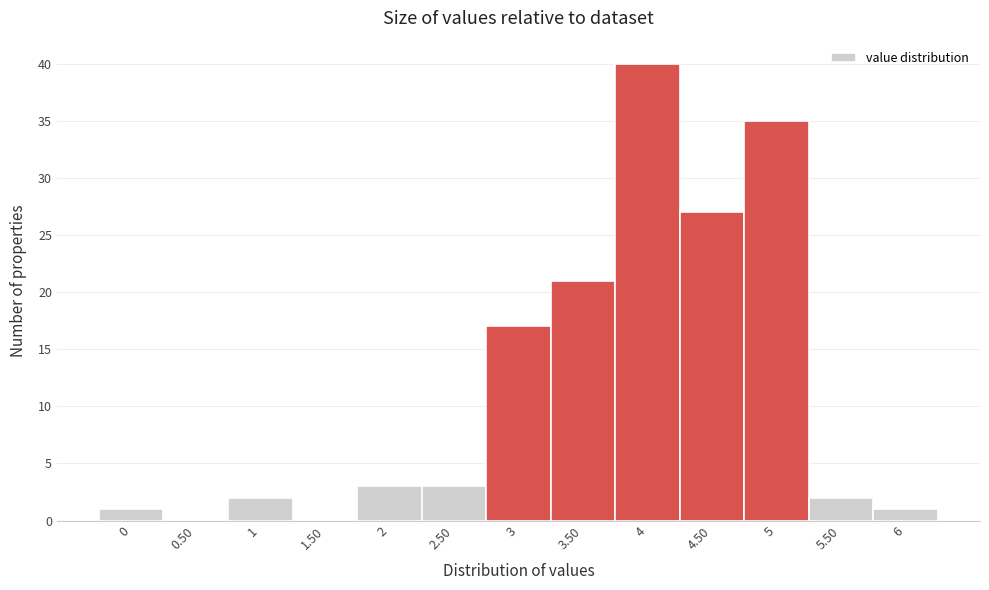

Reading left to right, list all the values displayed in this chart.

0=1	0.50=0	1=2	1.50=0	2=3	2.50=3	3=17	3.50=21	4=40	4.50=27	5=35	5.50=2	6=1